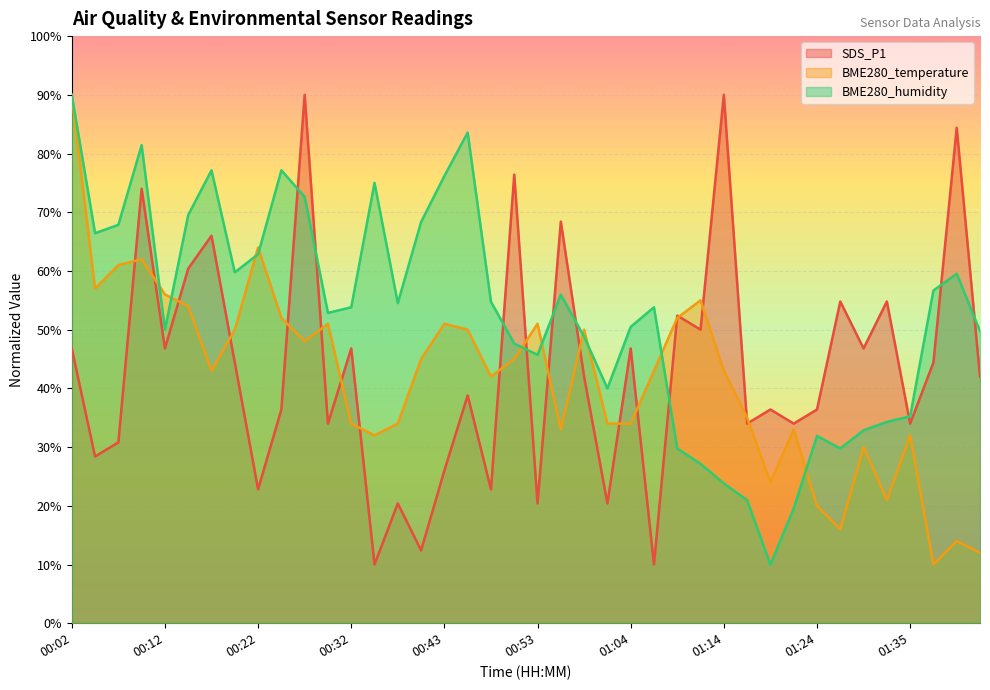

What are all the series names shown in the legend?

SDS_P1, BME280_temperature, BME280_humidity